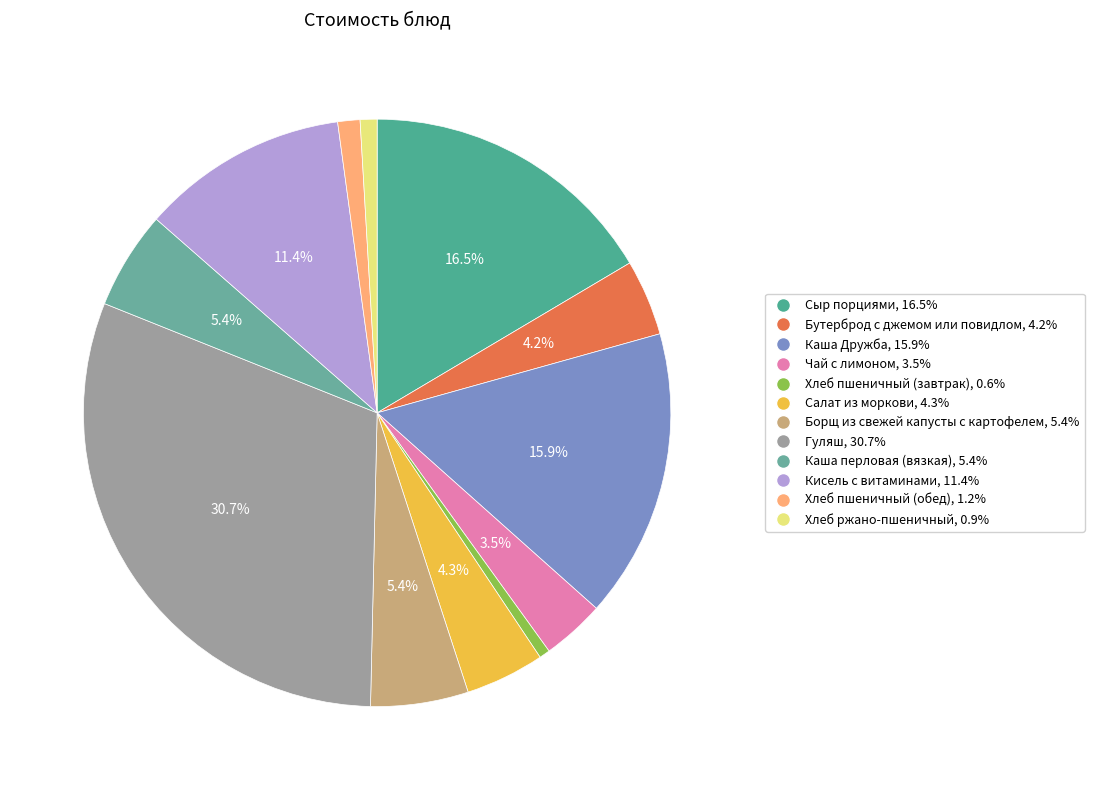

What is the change in value from Каша перловая (вязкая) to Хлеб ржано-пшеничный?

-6.8